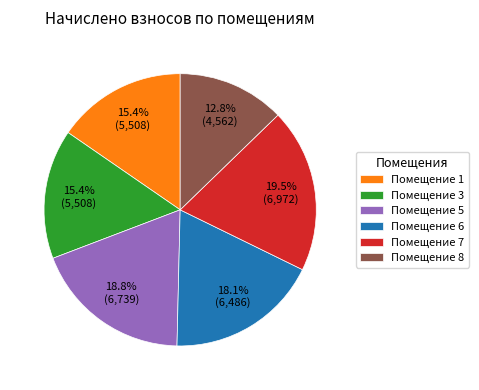

Is there a majority slice in this chart?

No